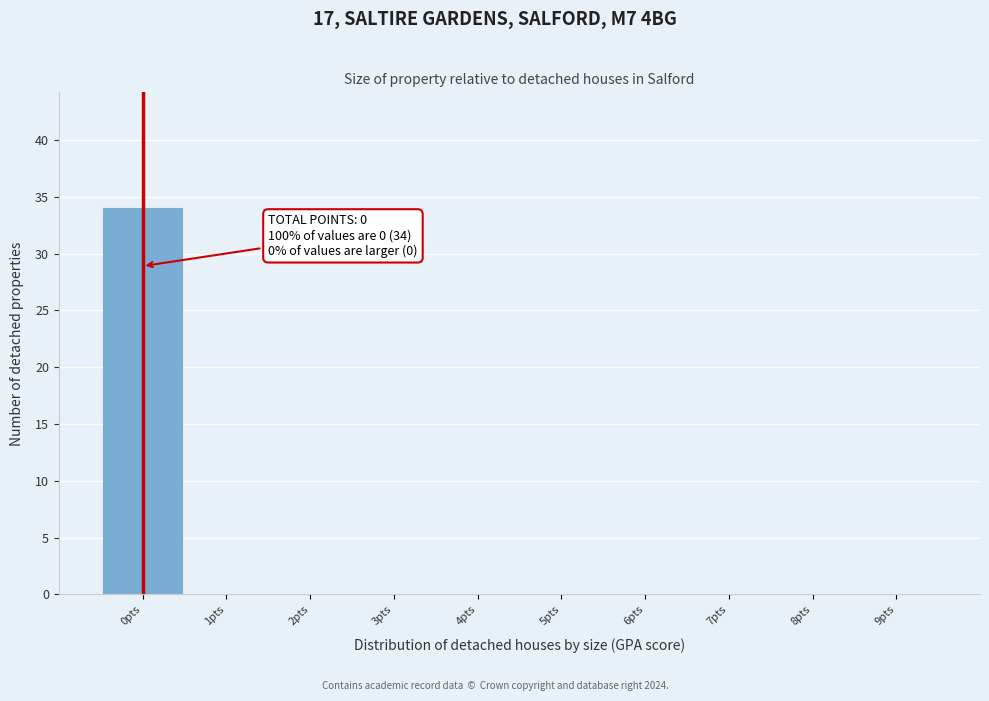

Reading left to right, what are all the values shown in this chart?

0pts=34	1pts=0	2pts=0	3pts=0	4pts=0	5pts=0	6pts=0	7pts=0	8pts=0	9pts=0